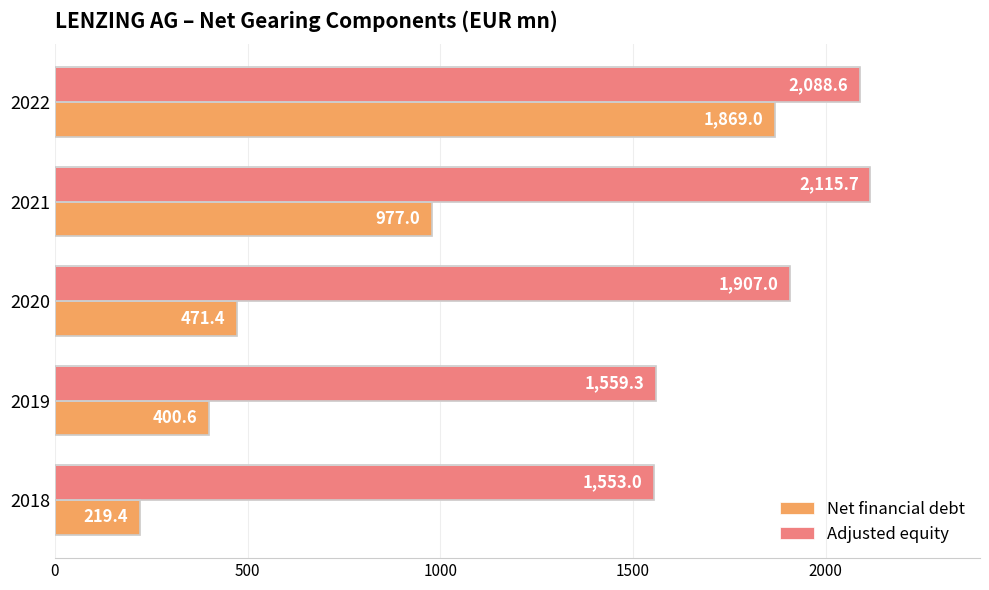

List the series in order of their overall mean, lowest first.

Net financial debt, Adjusted equity